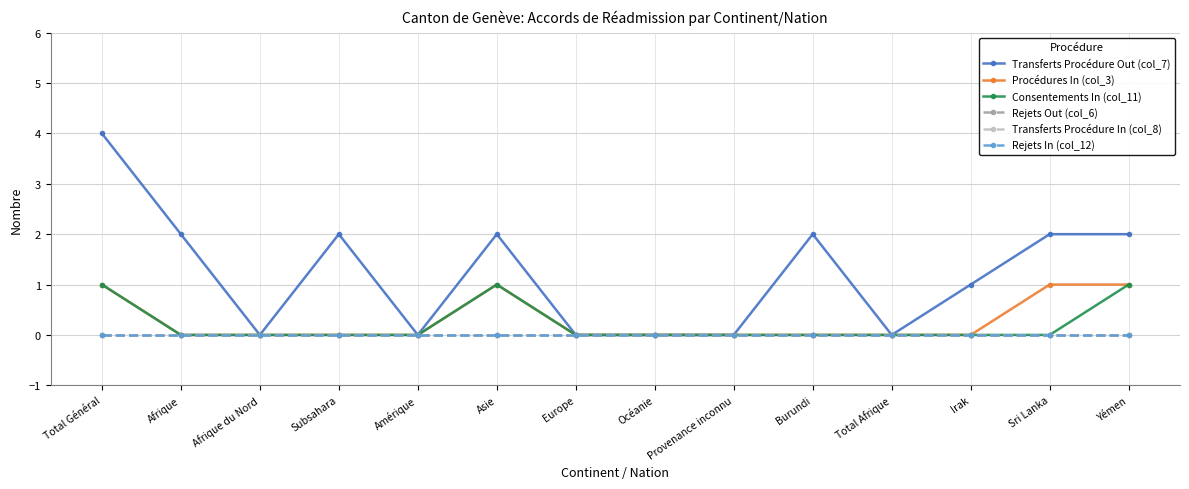

Rank the series by their maximum value, from lowest to highest.

Rejets Out (col_6), Transferts Procédure In (col_8), Rejets In (col_12), Procédures In (col_3), Consentements In (col_11), Transferts Procédure Out (col_7)